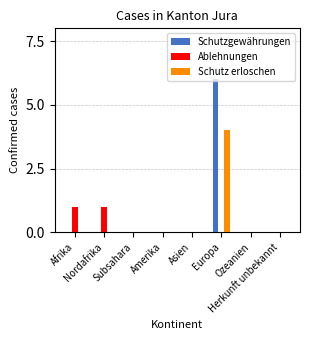

Which series changed the most between Nordafrika and Asien?

Ablehnungen